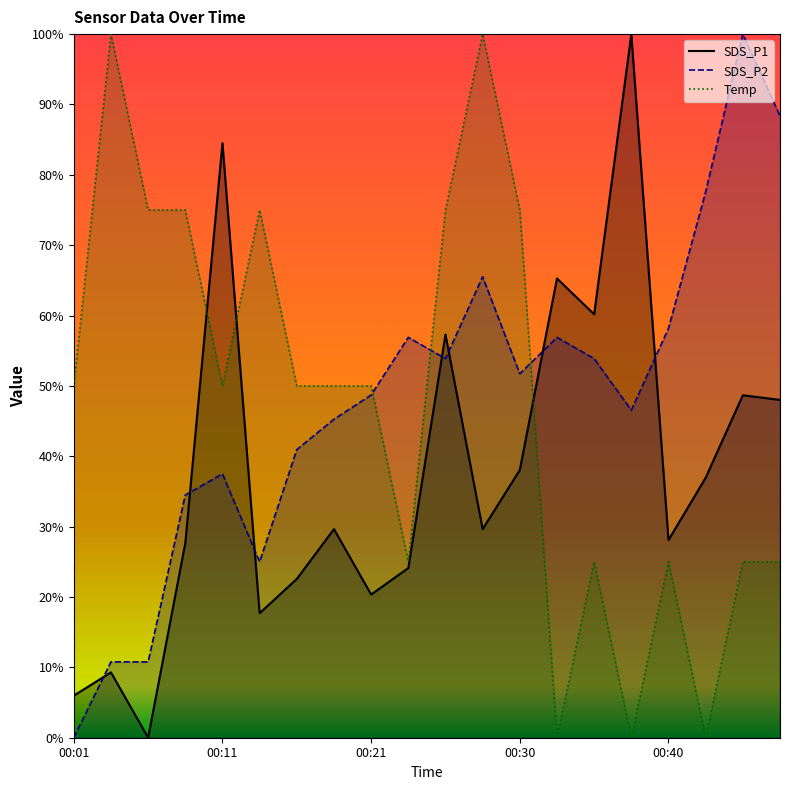

How many values in SDS_P2 are above zero?

19